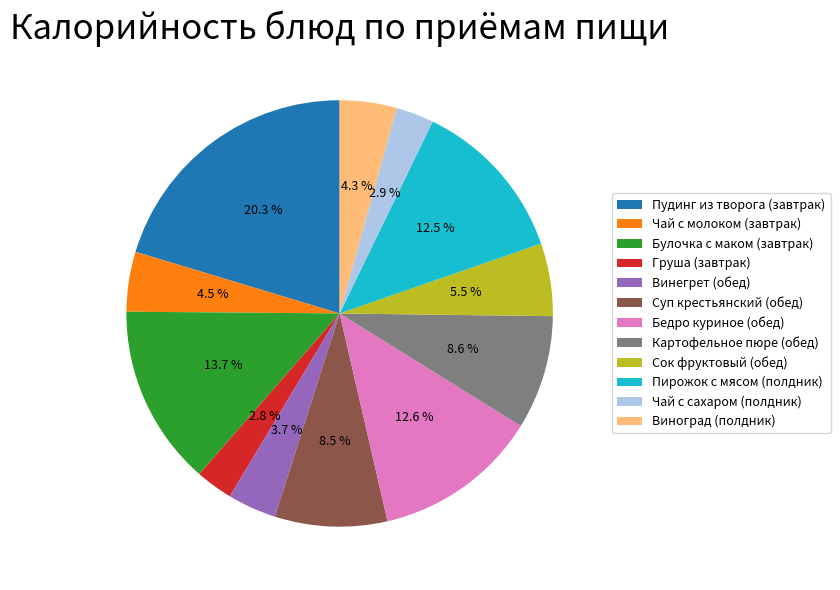

To the nearest percent, what percentage of the pie is Картофельное пюре (обед)?

9%